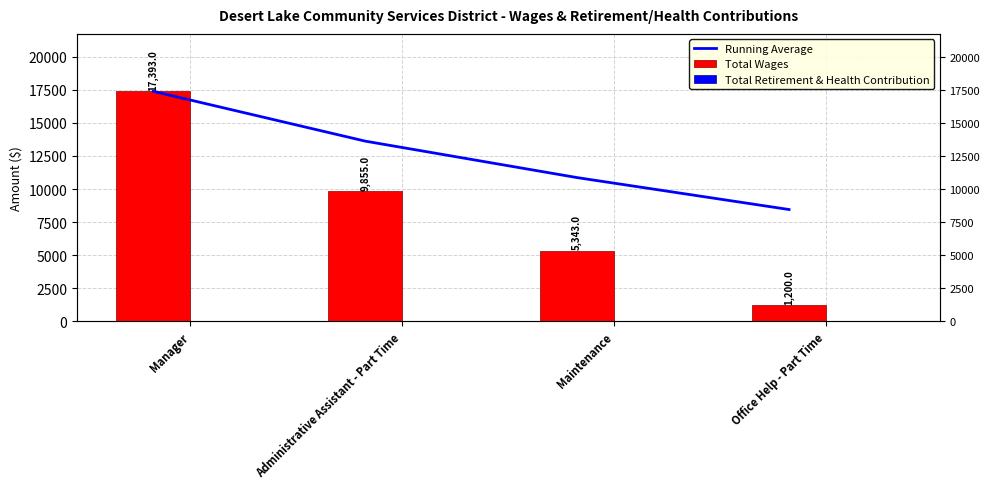

List the series in order of their peak value, lowest first.

Total Retirement & Health Contribution, Running Average, Total Wages